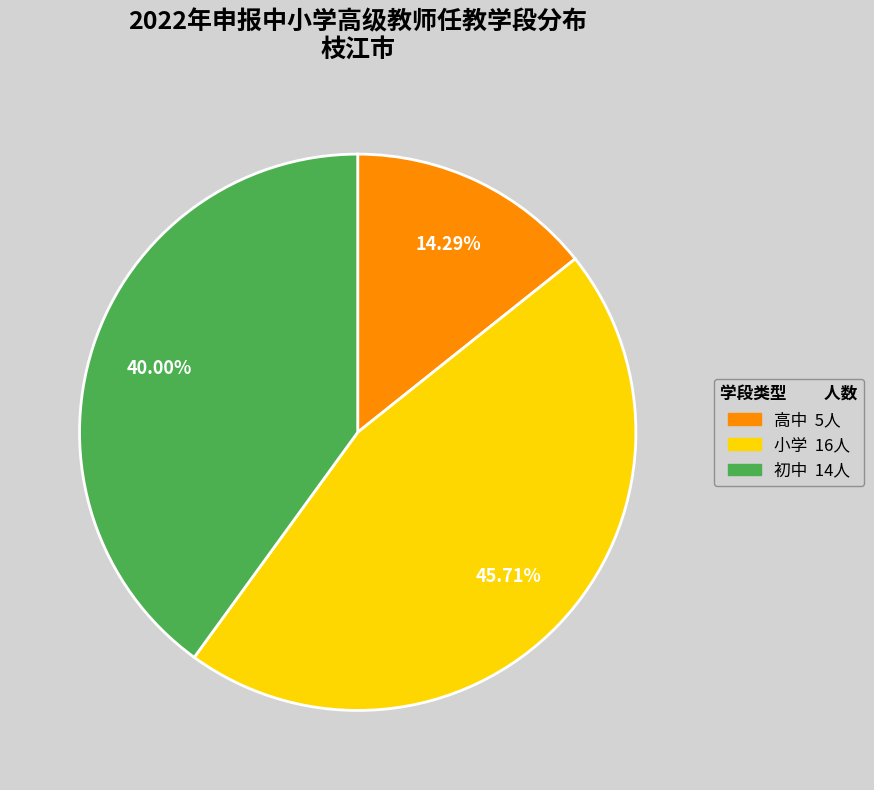

Count the number of slices in the pie.

3